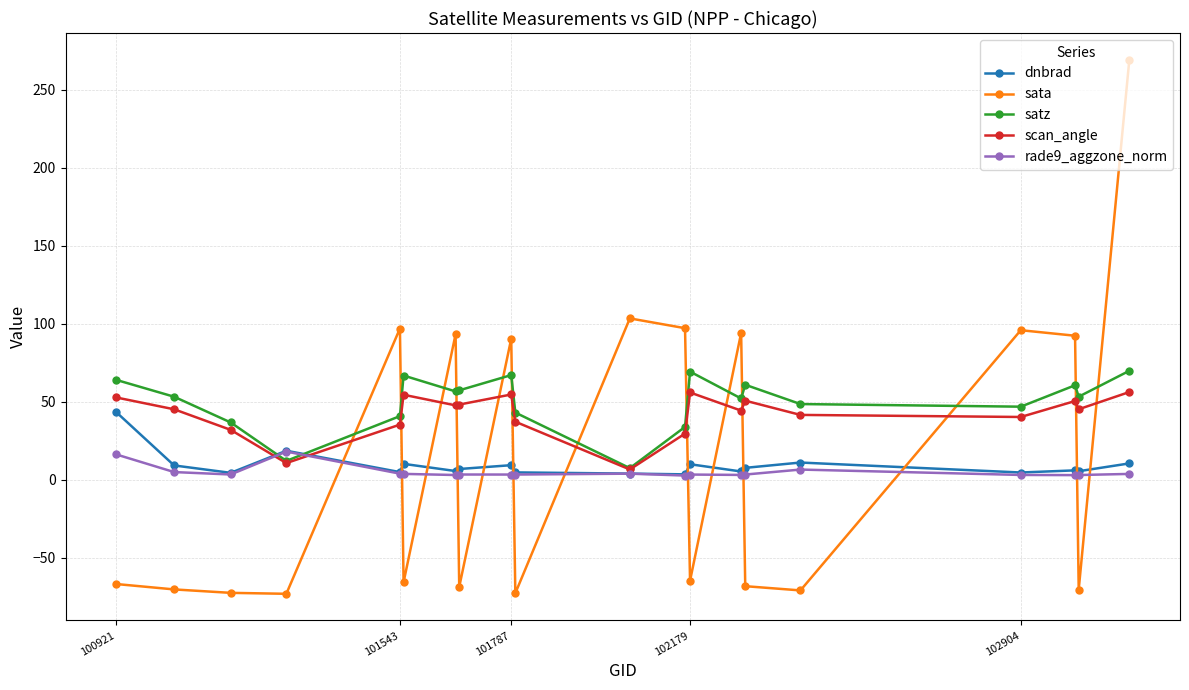

What is the smallest value displayed?

-73.1